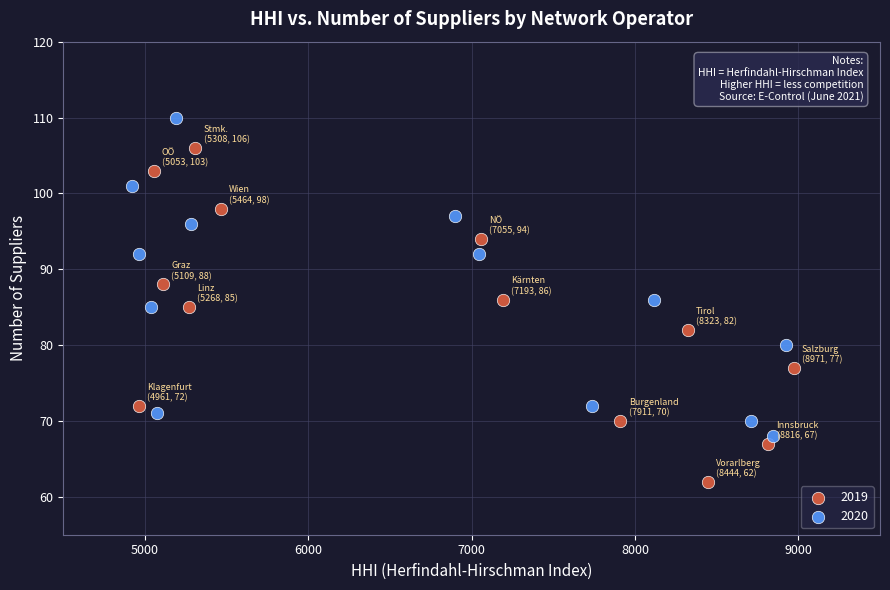

What are all the series names shown in the legend?

2019, 2020